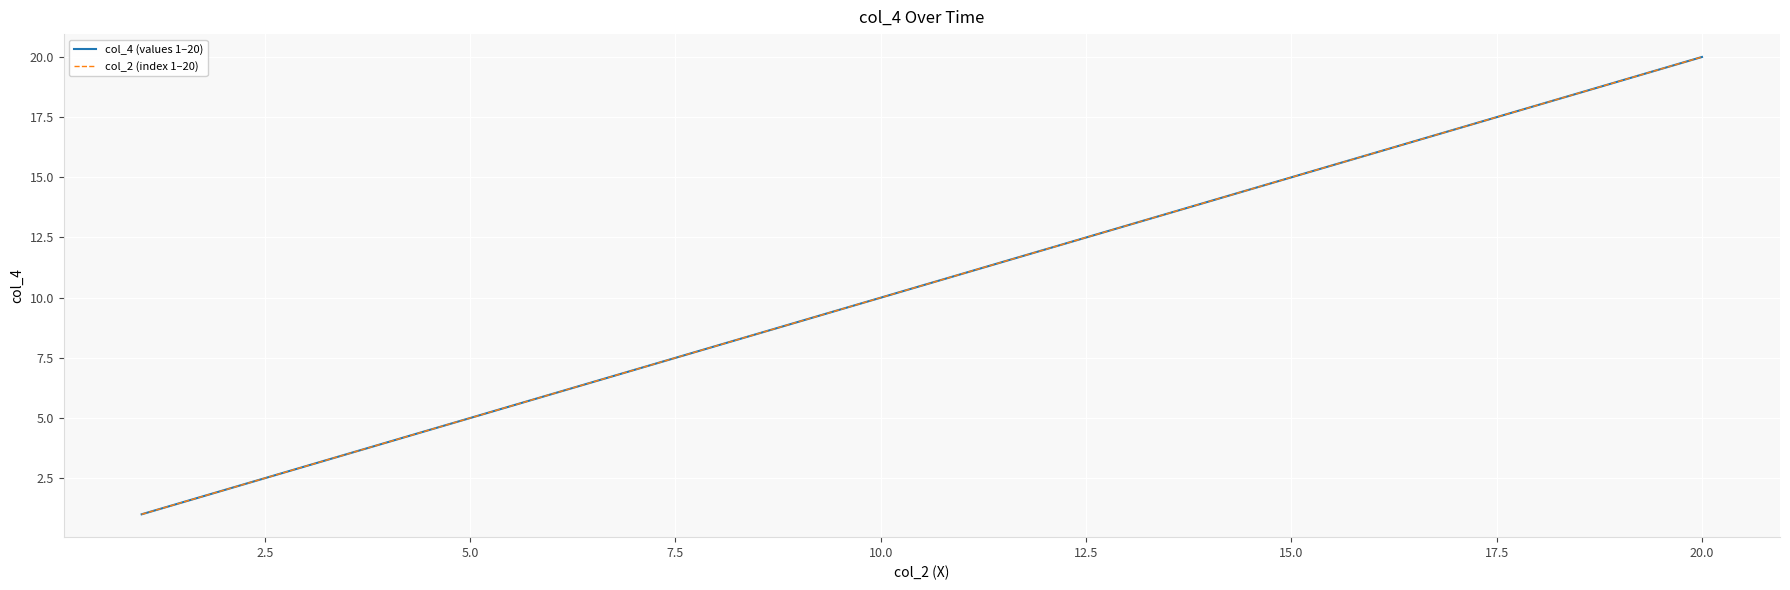

Does the chart have visible grid lines?

Yes